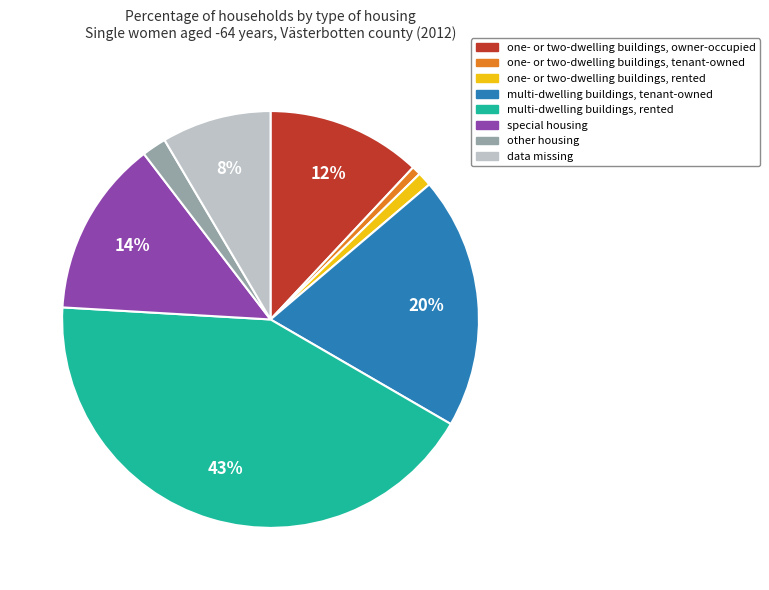

What percentage is the one- or two-dwelling buildings, owner-occupied slice, to the nearest percent?

12%